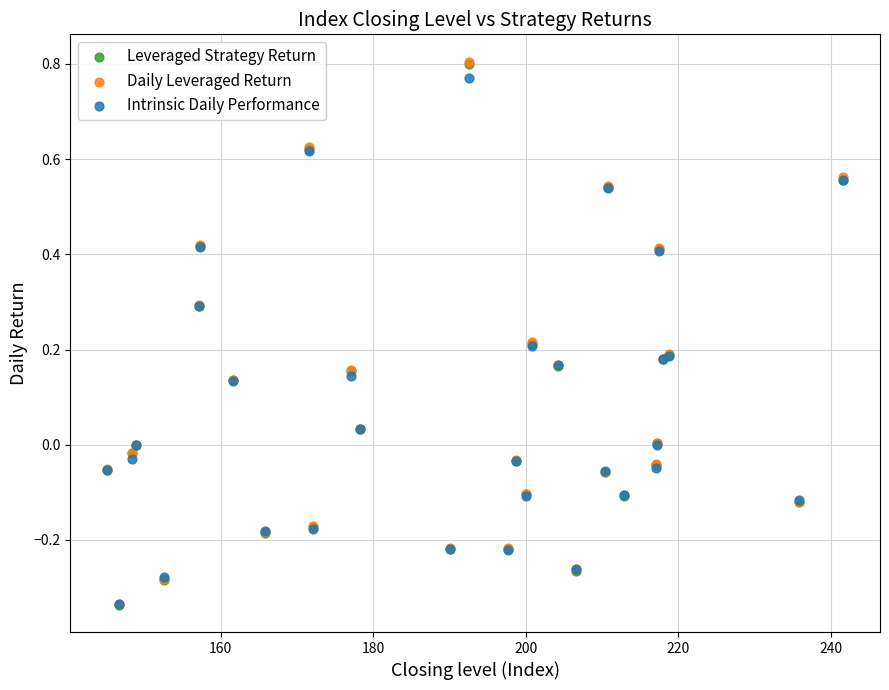

What are all the series names shown in the legend?

Leveraged Strategy Return, Daily Leveraged Return, Intrinsic Daily Performance